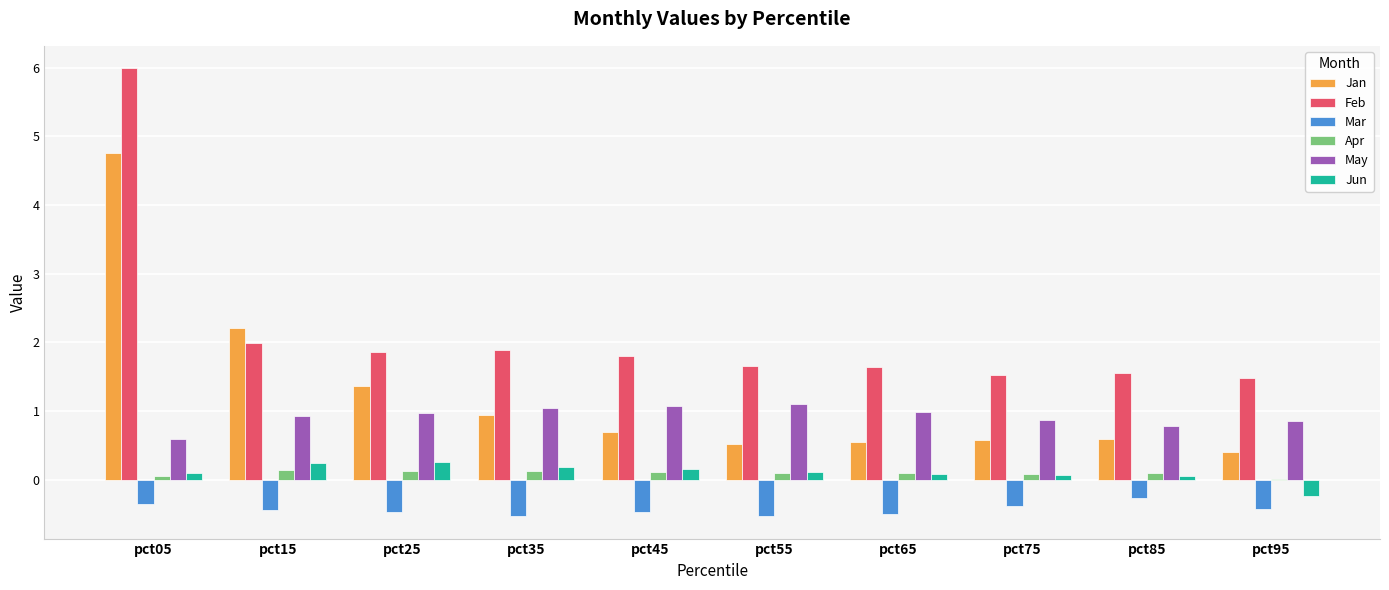

Which series has the largest range (max minus min)?

Feb